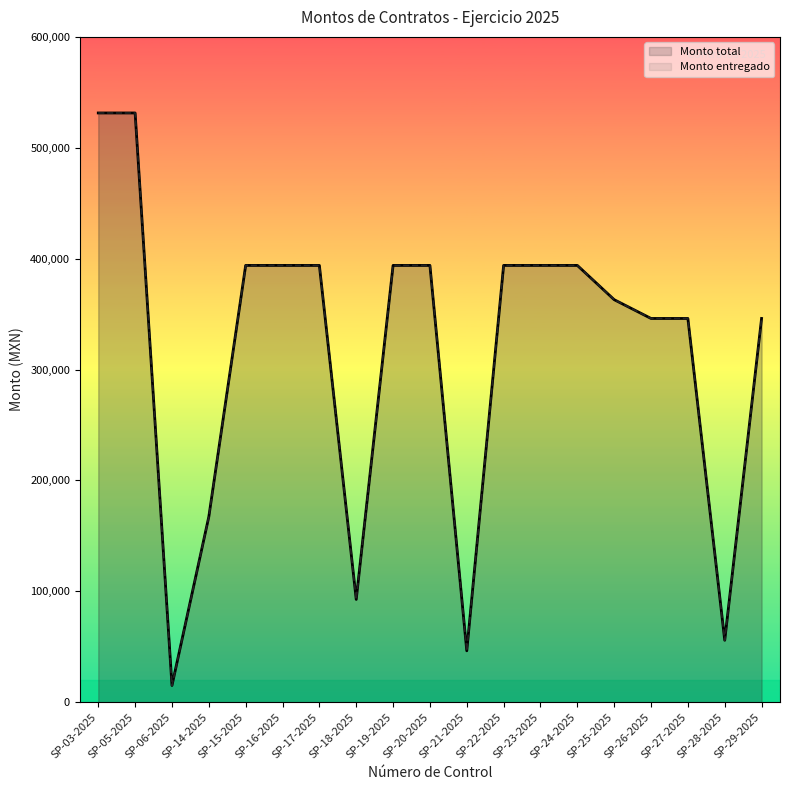

At which label does Monto total first exceed 393910?

SP-03-2025